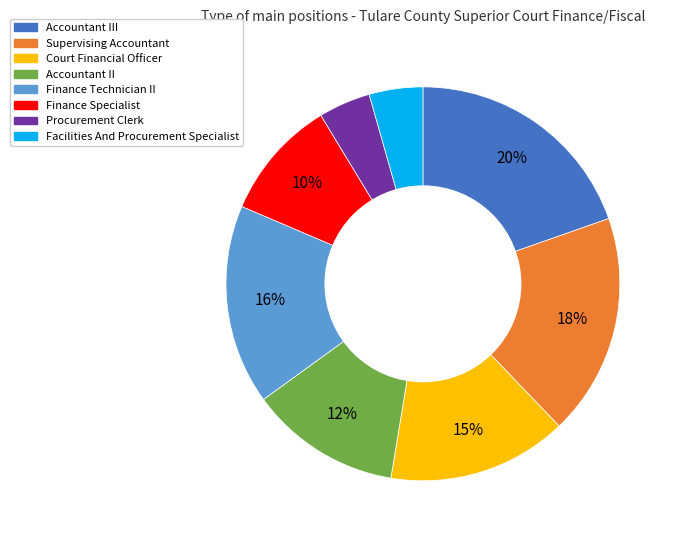

Is there a majority slice in this chart?

No